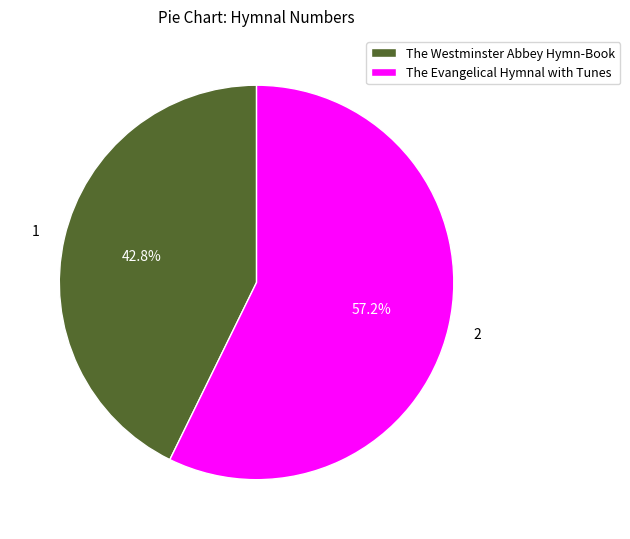

Which has a higher value, The Evangelical Hymnal with Tunes or The Westminster Abbey Hymn-Book?

The Evangelical Hymnal with Tunes